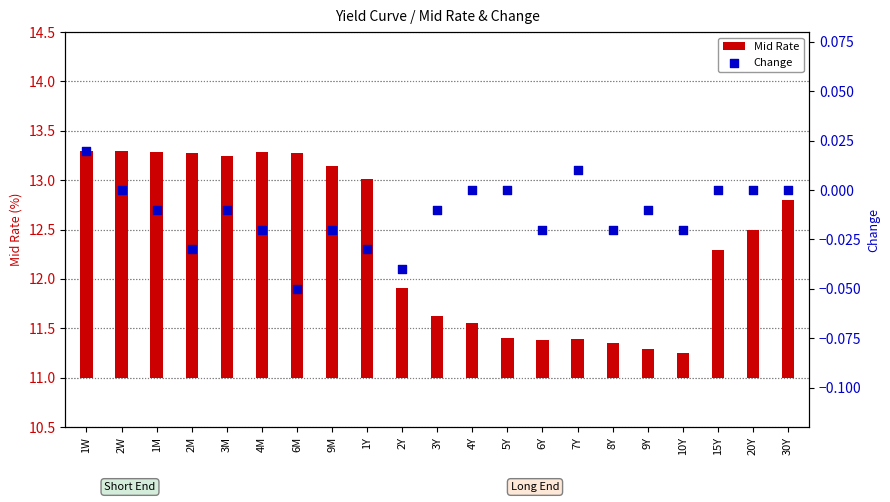

Which series has the widest spread of Y values?

Mid Rate